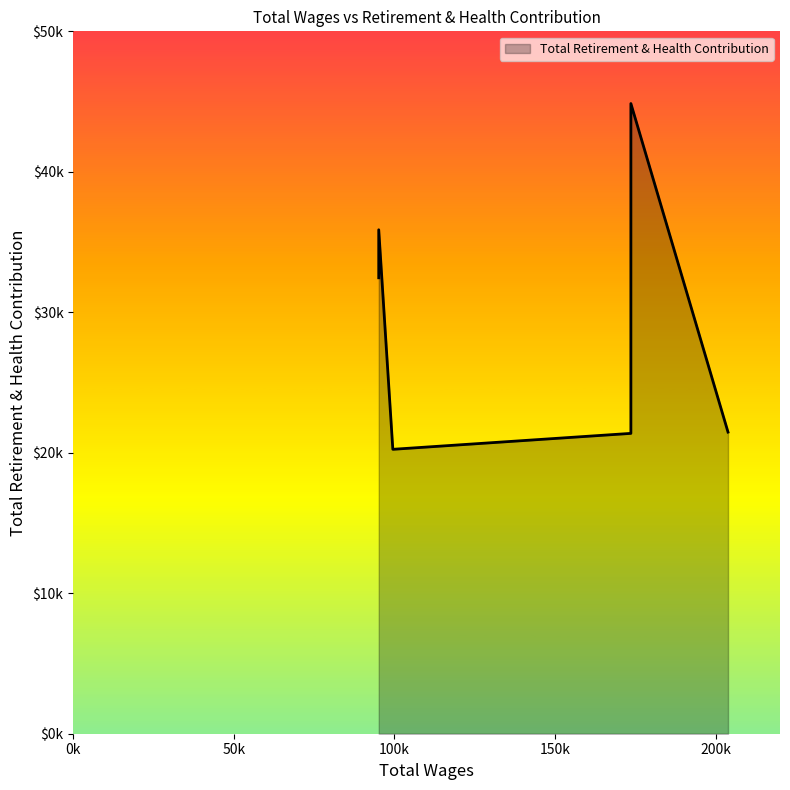

Approximately how many times larger is the value at 173586.0 compared to 95108.0?

0.6